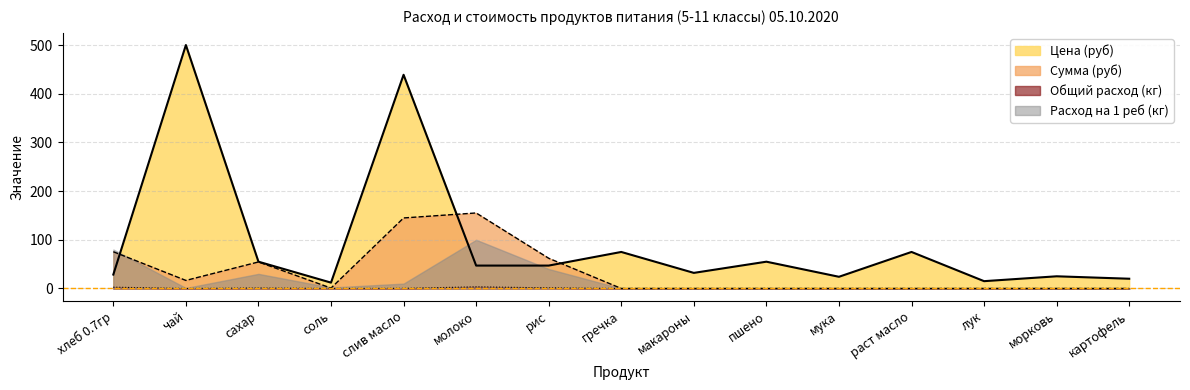

What is the approximate value of Цена (руб) at раст масло?

75.0